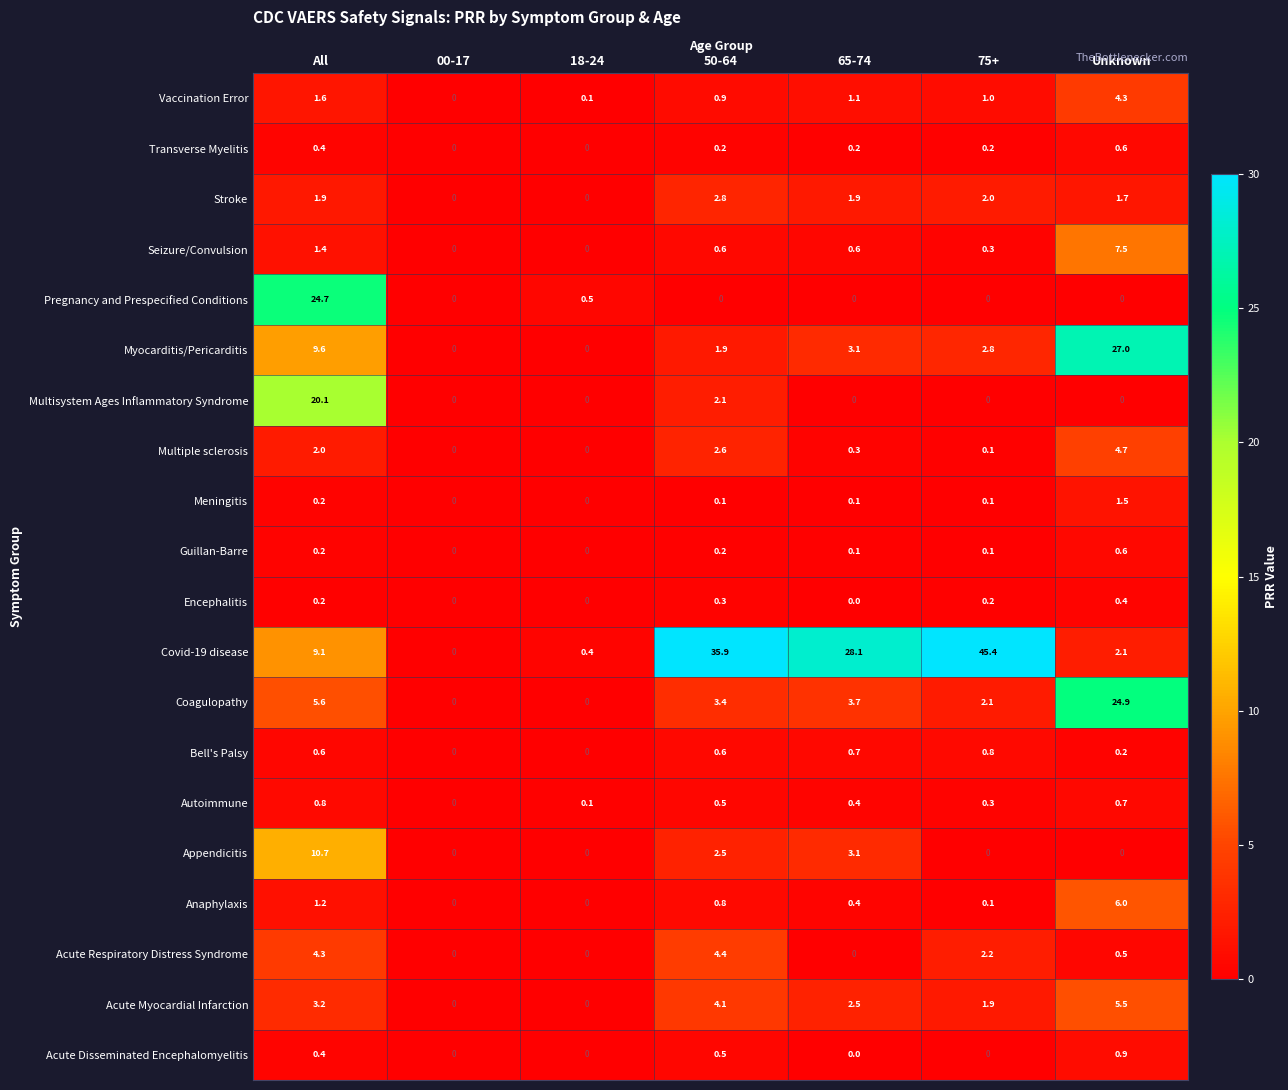

At which category is the sum across all series the highest?

All